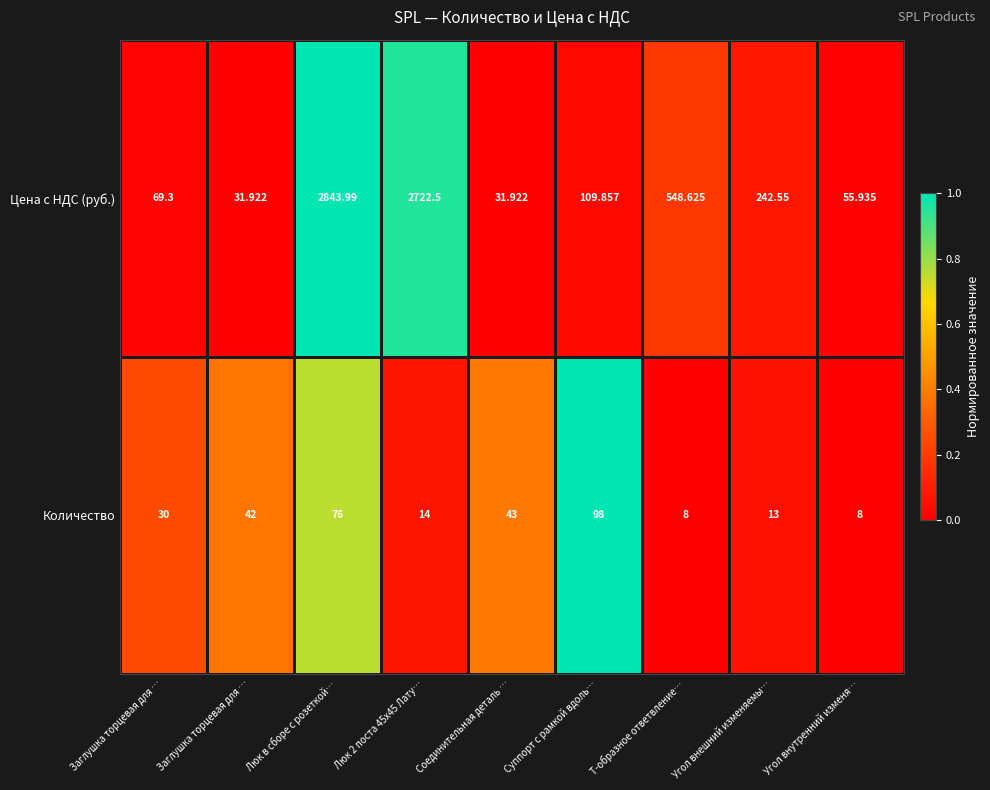

How many data points in Количество are less than 30?

4